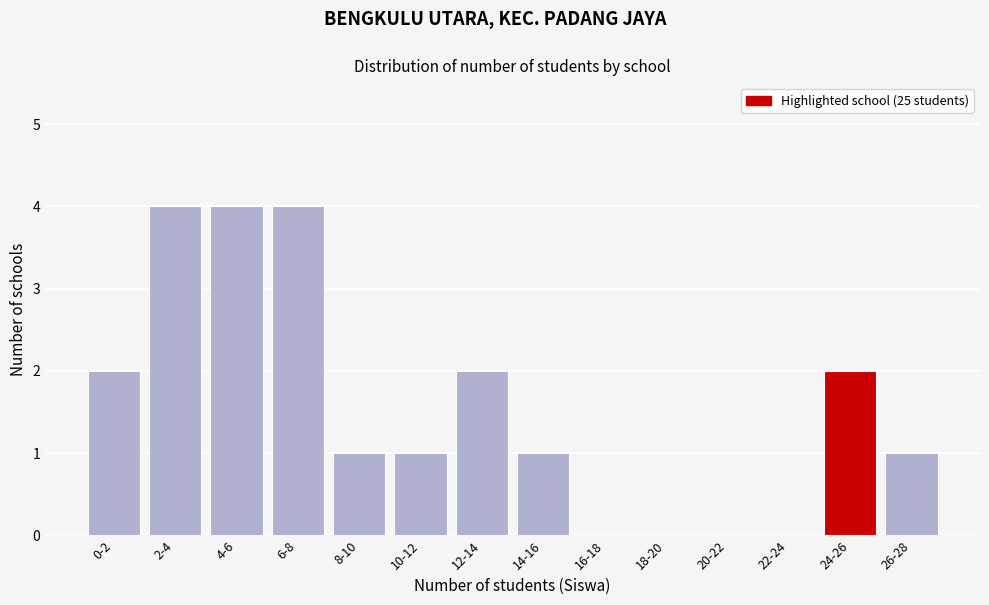

Reading left to right, what are all the values shown in this chart?

0-2=2	2-4=4	4-6=4	6-8=4	8-10=1	10-12=1	12-14=2	14-16=1	16-18=0	18-20=0	20-22=0	22-24=0	24-26=2	26-28=1